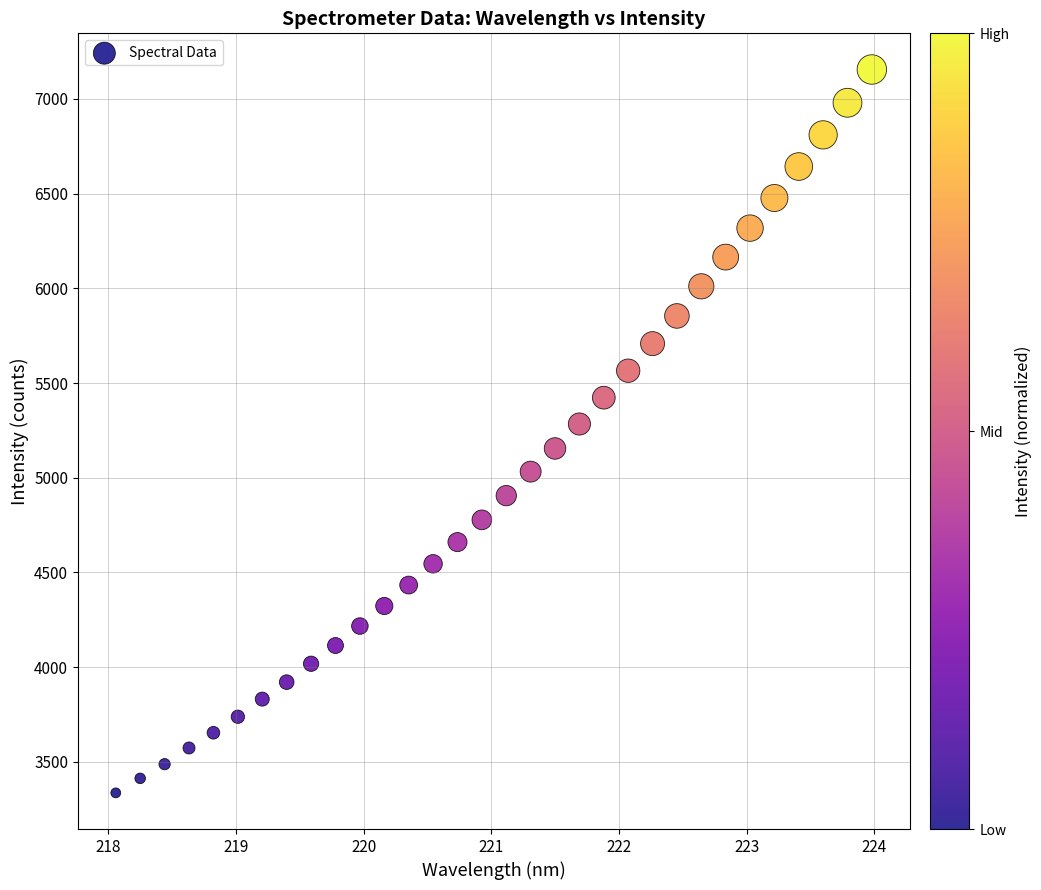

What is the range of Y values (max minus min)?

3817.9